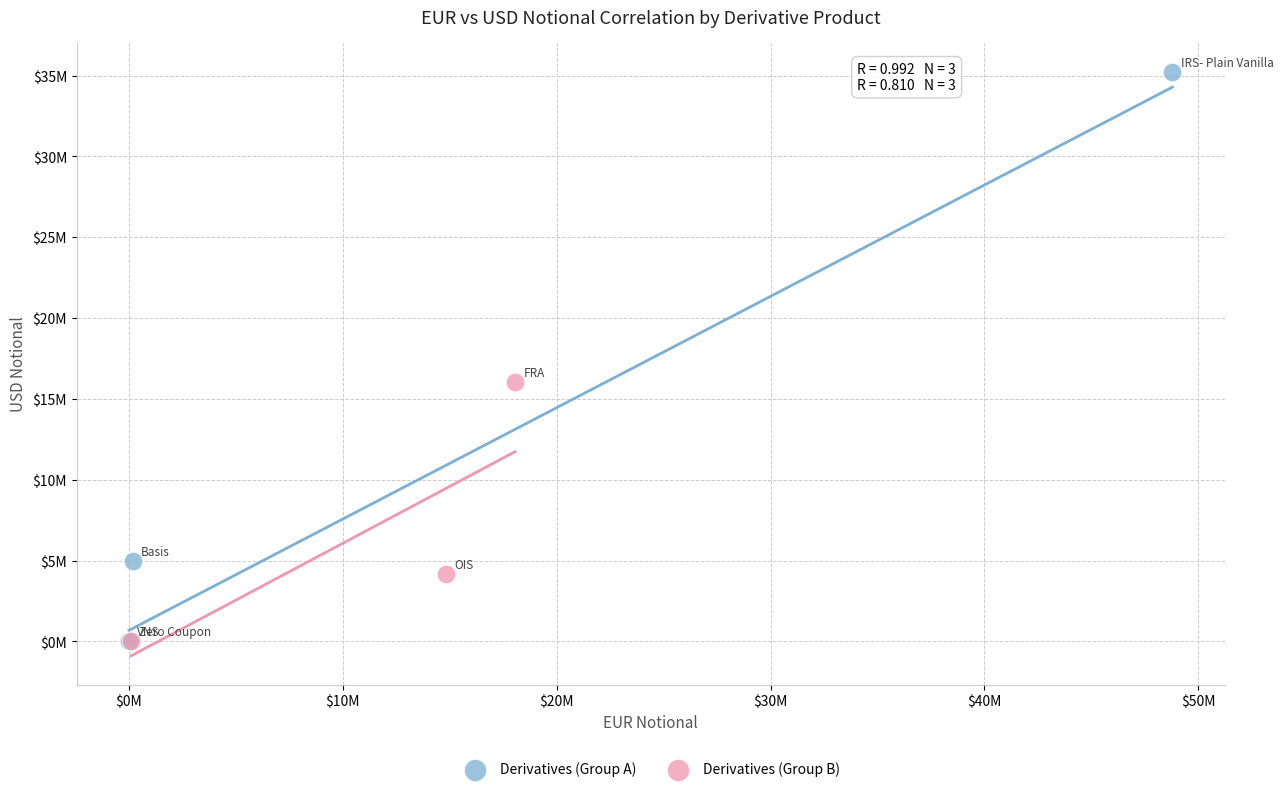

Which series reaches the maximum Y coordinate?

Derivatives (Group A)